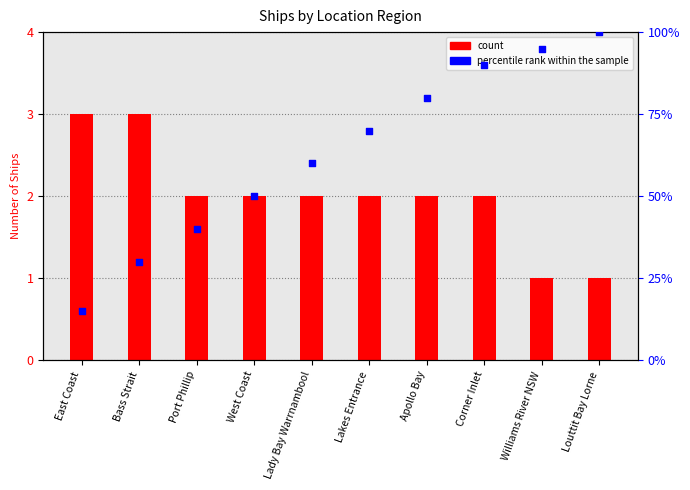

What are all the series names shown in the legend?

Count, percentile rank within the sample